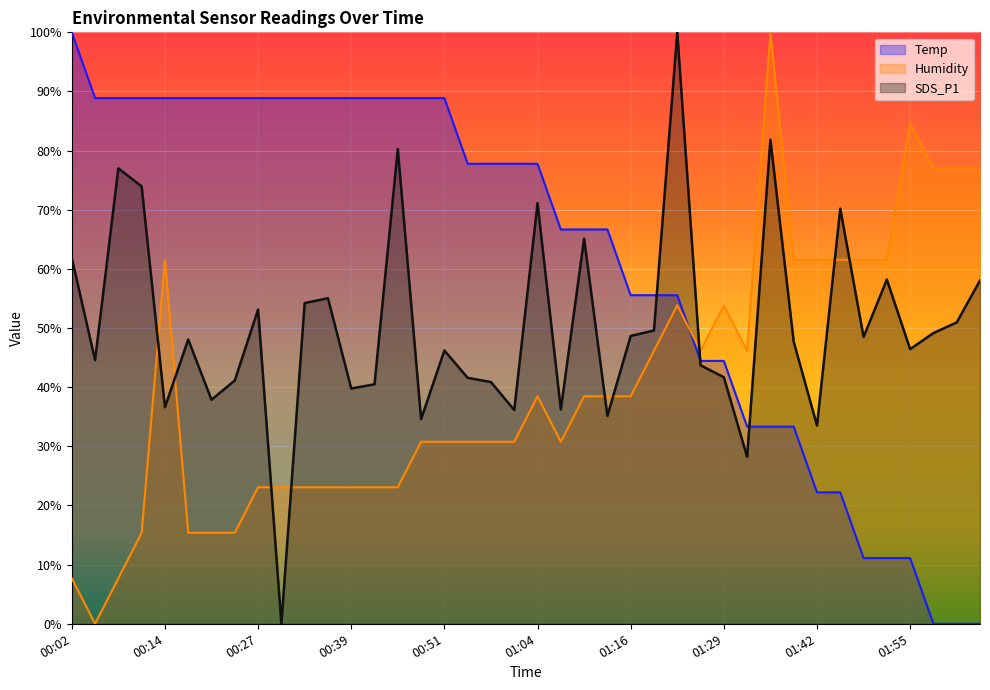

Between 00:20 and 01:13, which series saw the biggest shift?

Humidity